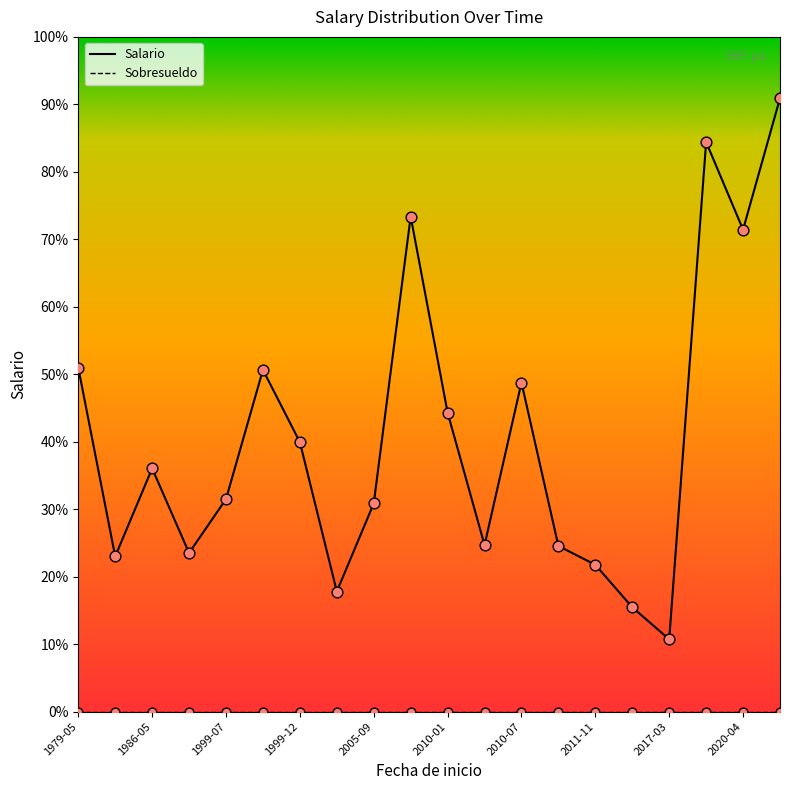

What are all the series names shown in the legend?

Salario, Sobresueldo